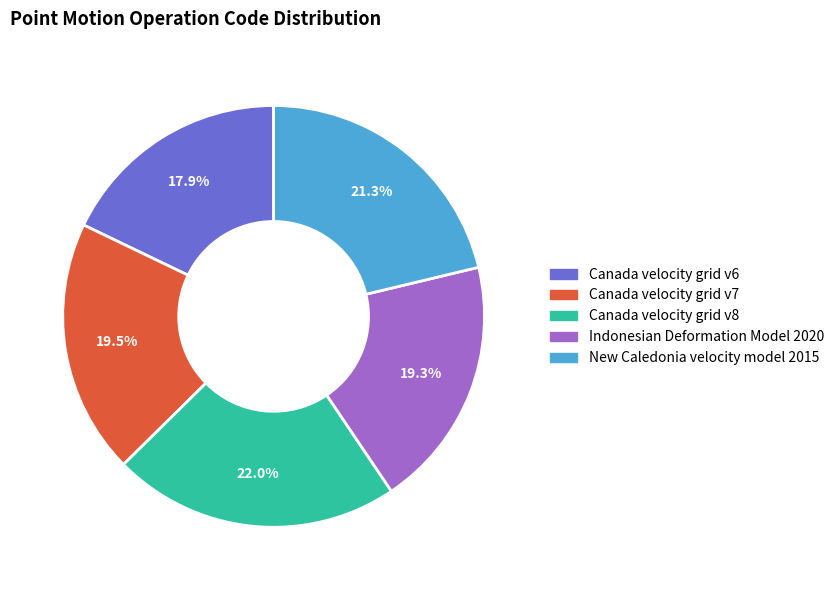

Which category has the smallest portion of the pie?

Canada velocity grid v6